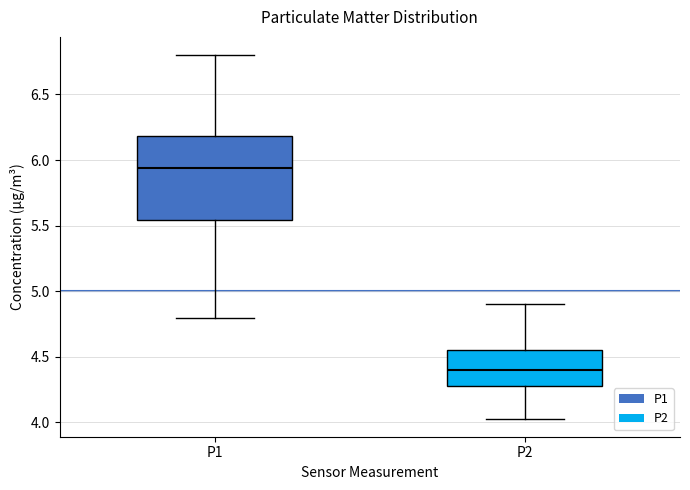

Reading left to right, read every box against the y-axis: the position of its median line, the range the box covers, and the ends of its whiskers. The values are not printed on the chart, so give them approximately, as read against the axis.

P1: median 5.95, box 5.55 to 6.20, whiskers 4.80 to 6.80
P2: median 4.40, box 4.30 to 4.55, whiskers 4.05 to 4.90